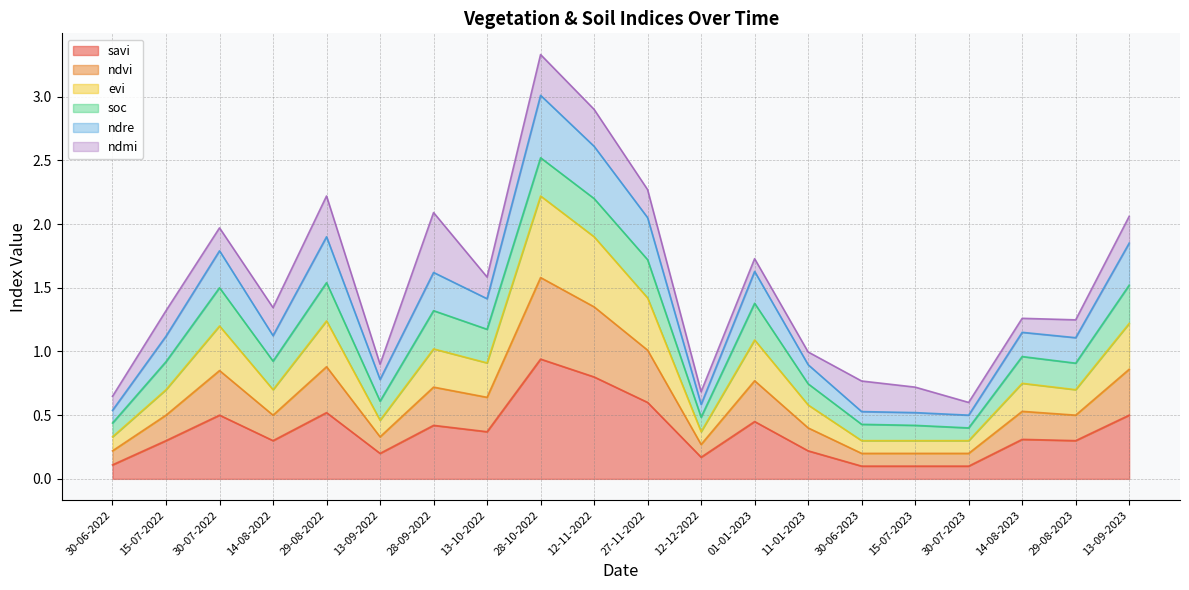

Count the number of categories in the chart.

20